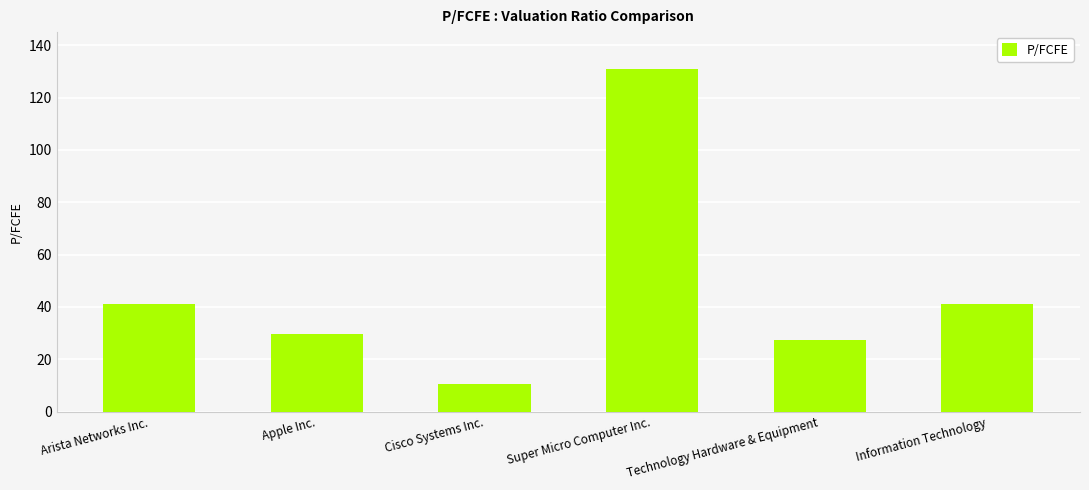

What value does the data have at Cisco Systems Inc.?

10.6